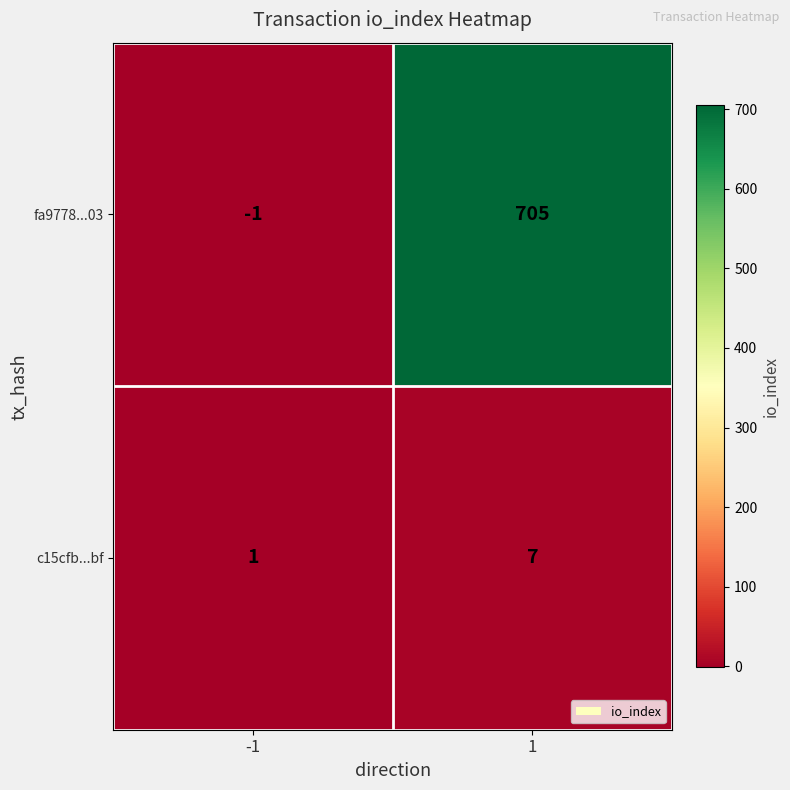

True or false: fa9778...03 has a value of 705 at 1.

True